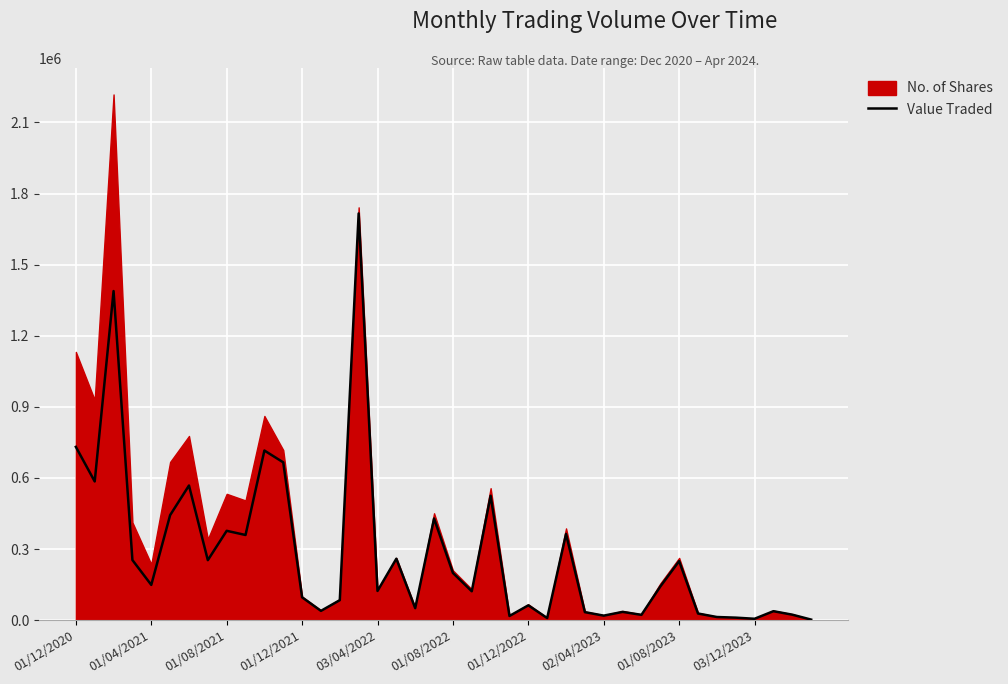

The value at 17 is 259239. True or false?

True